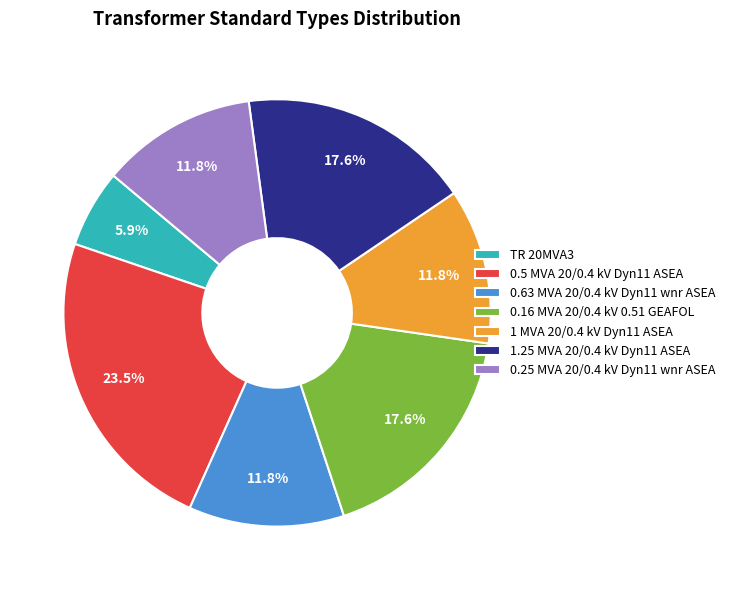

Does 0.25 MVA 20/0.4 kV Dyn11 wnr ASEA represent more than half of the total?

No